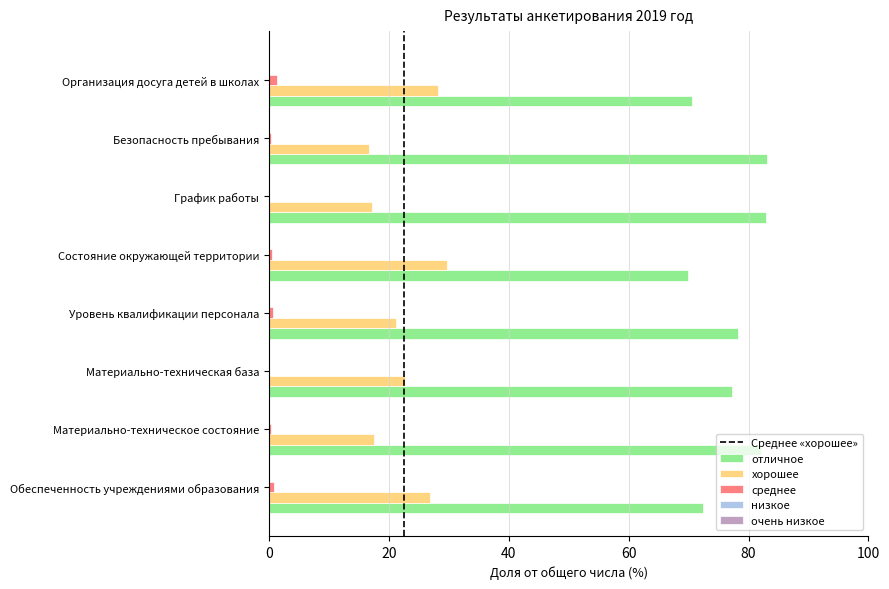

Which series has the largest total across all categories?

отличное